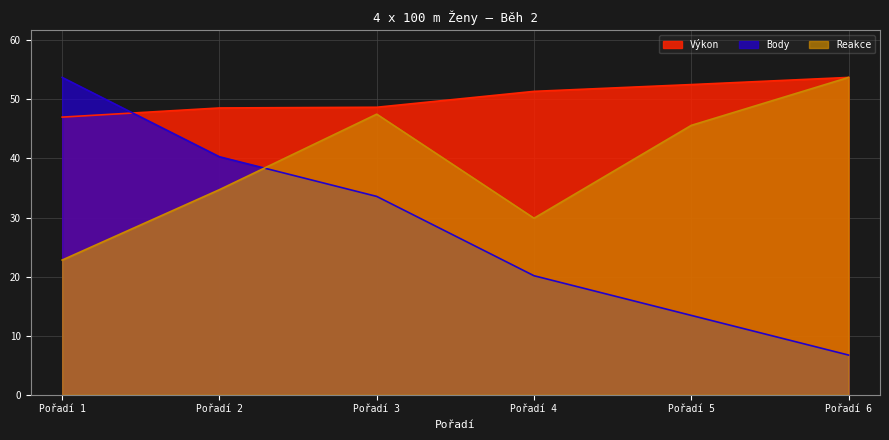

Which category has the highest value in the Body series?

Pořadí 1